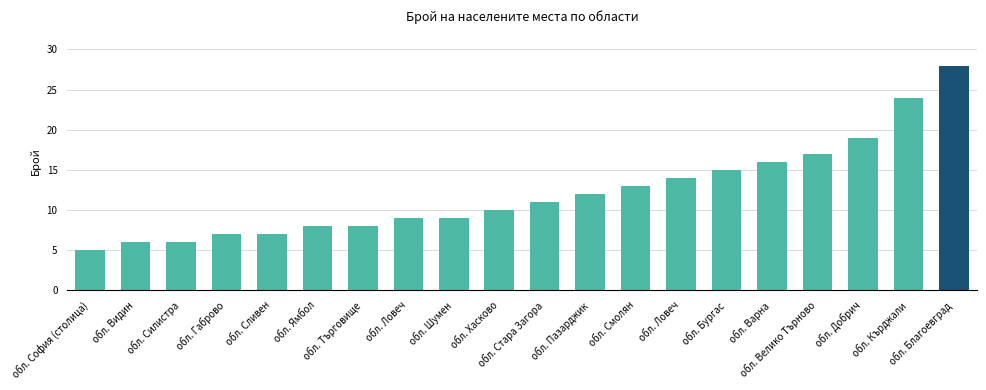

What is the label of the 14th bar from the right?

обл. Търговище